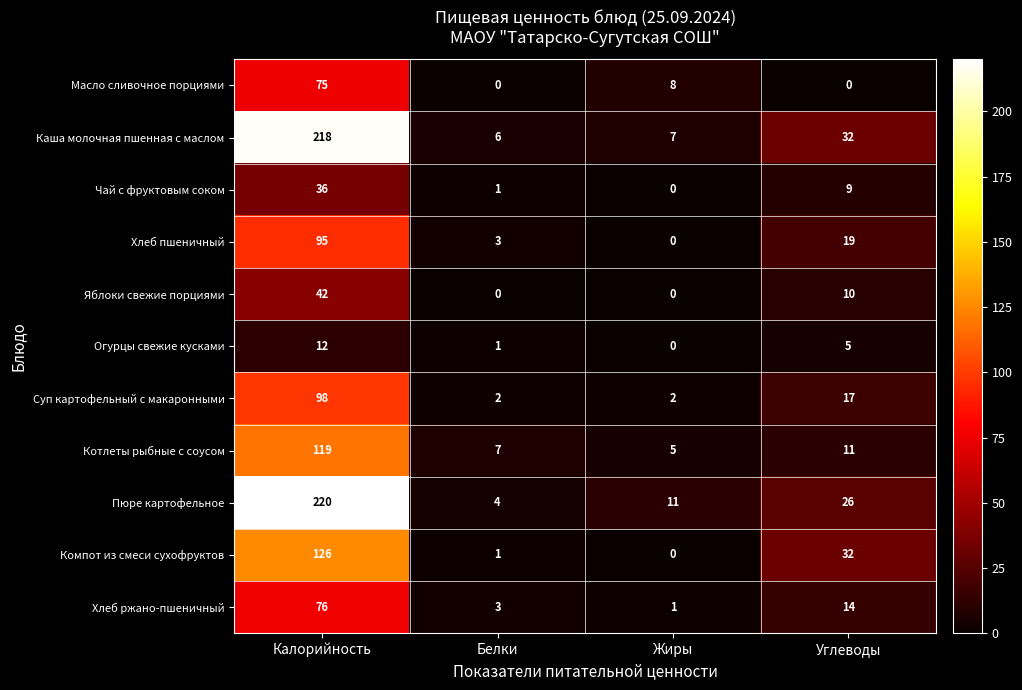

Rank the series by their maximum value, from lowest to highest.

Огурцы свежие кусками, Чай с фруктовым соком, Яблоки свежие порциями, Масло сливочное порциями, Хлеб ржано-пшеничный, Хлеб пшеничный, Суп картофельный с макаронными, Котлеты рыбные с соусом, Компот из смеси сухофруктов, Каша молочная пшенная с маслом, Пюре картофельное